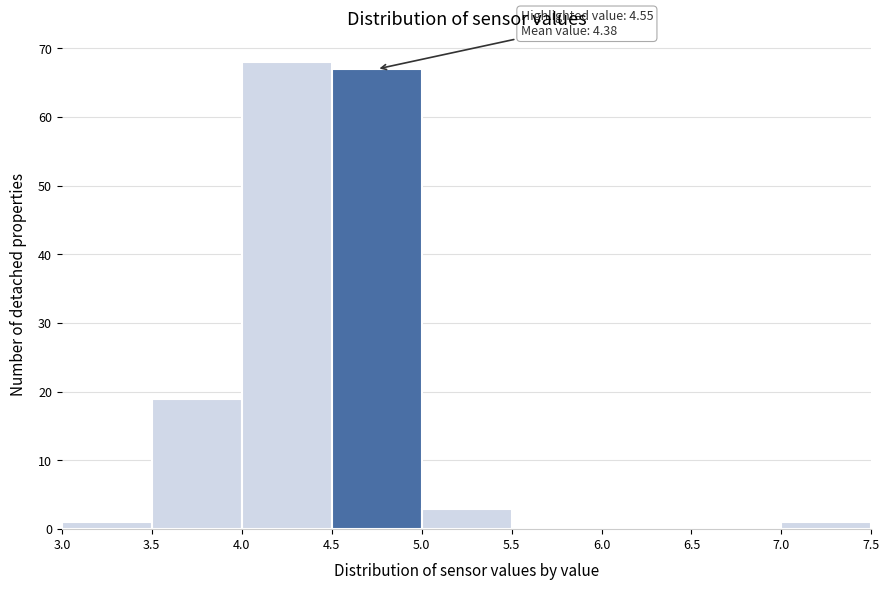

Over which range of the x-axis is the bar tallest?

4.0 to 4.5